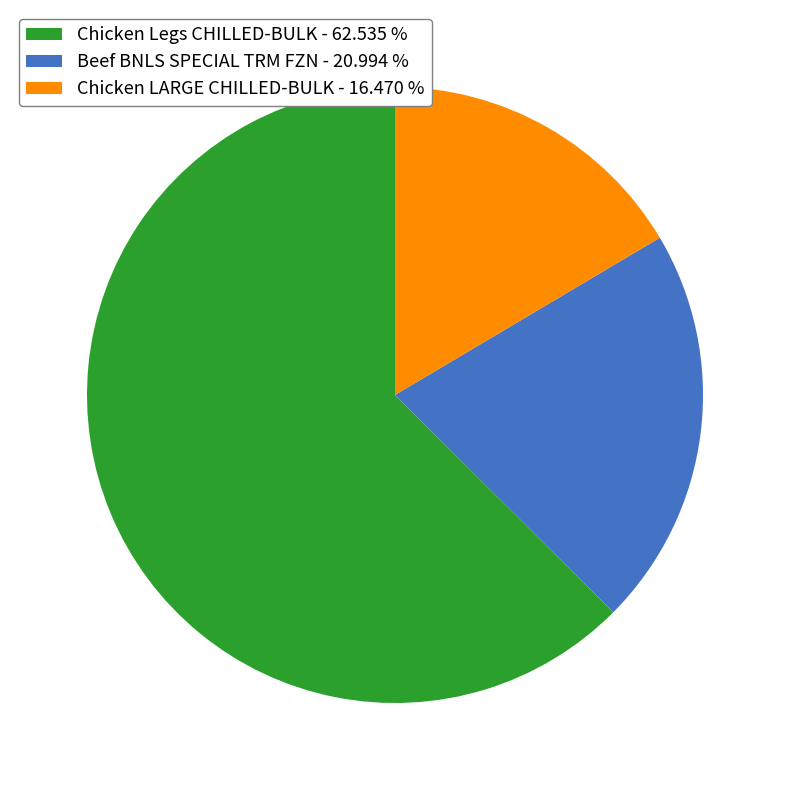

Which category accounts for the majority?

Chicken Legs CHILLED-BULK - 62.535 %